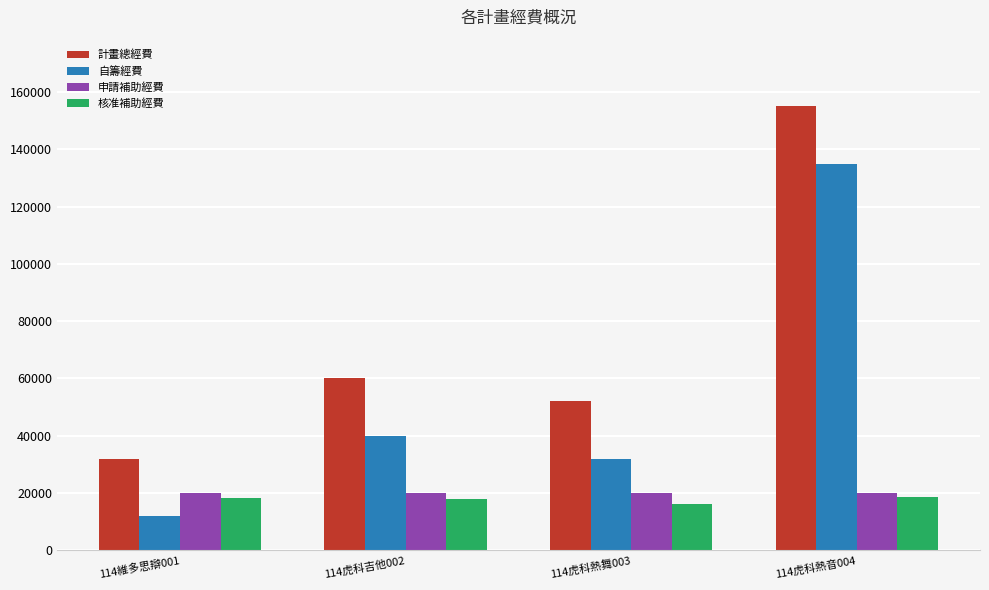

What is the average value of the 計畫總經費 series?

74725